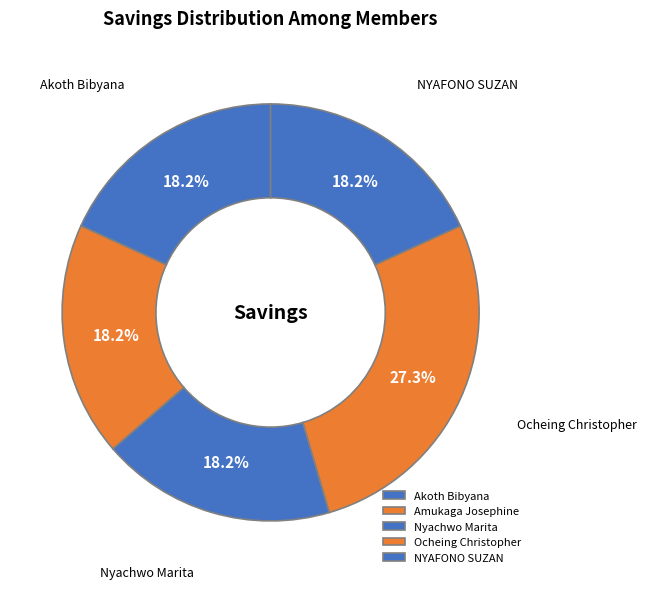

True or false: Ocheing Christopher accounts for 18% of the total.

False